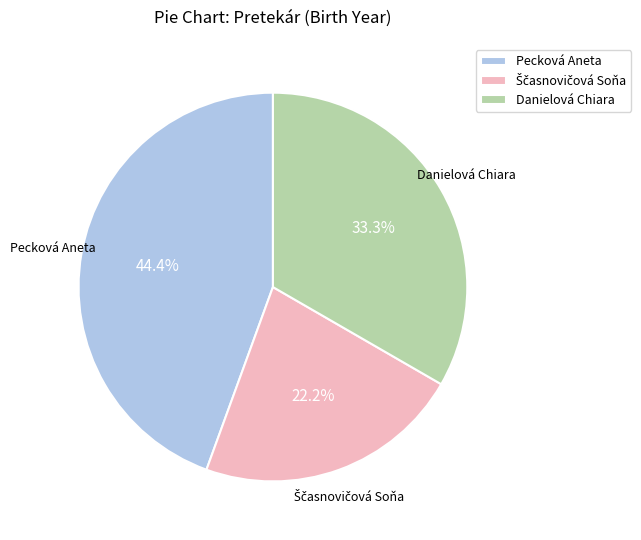

What portion of the pie excludes Pecková Aneta?

55.6%